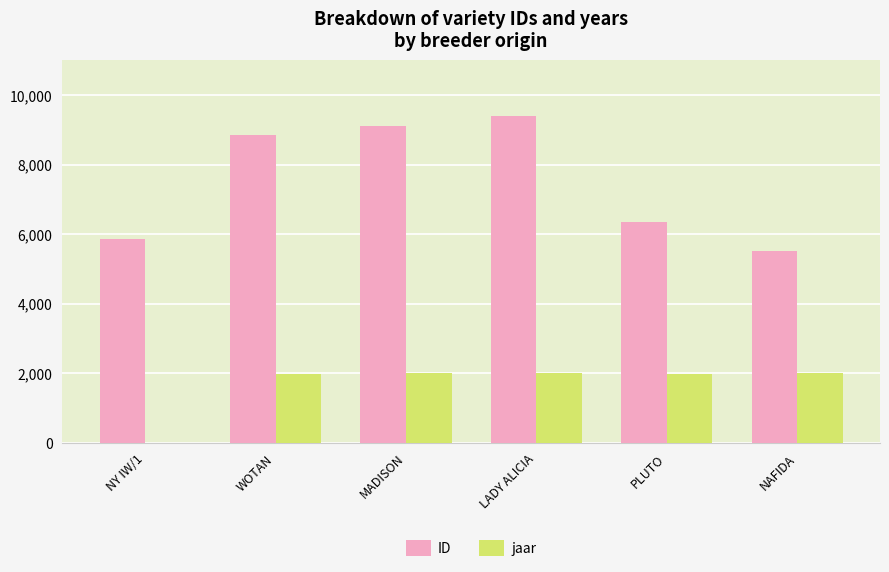

What is the sum of the ID values at NAFIDA and WOTAN?

14384